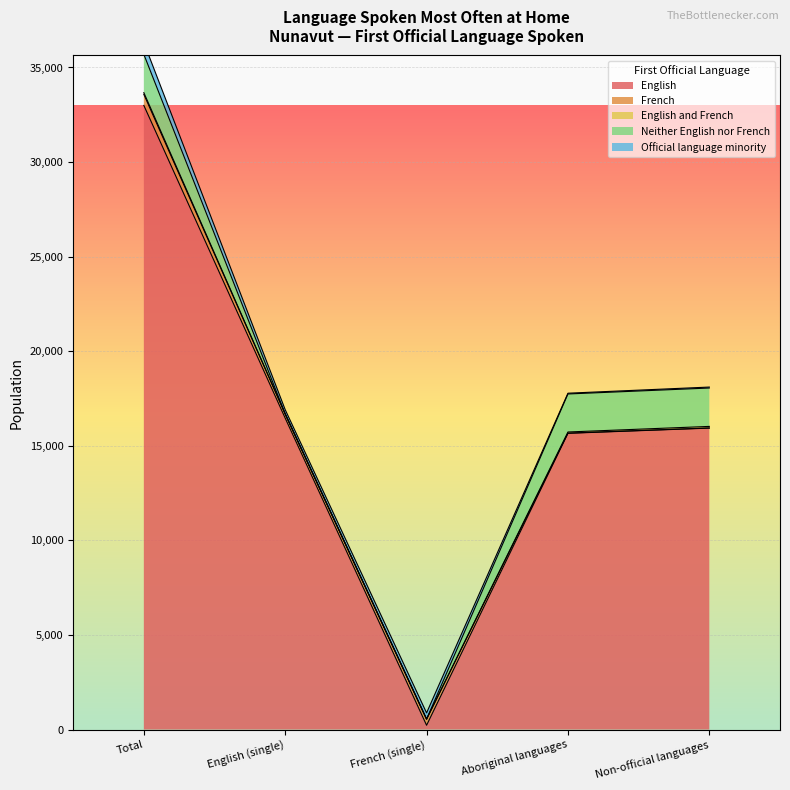

What is the total value across all series at Aboriginal languages?

17780